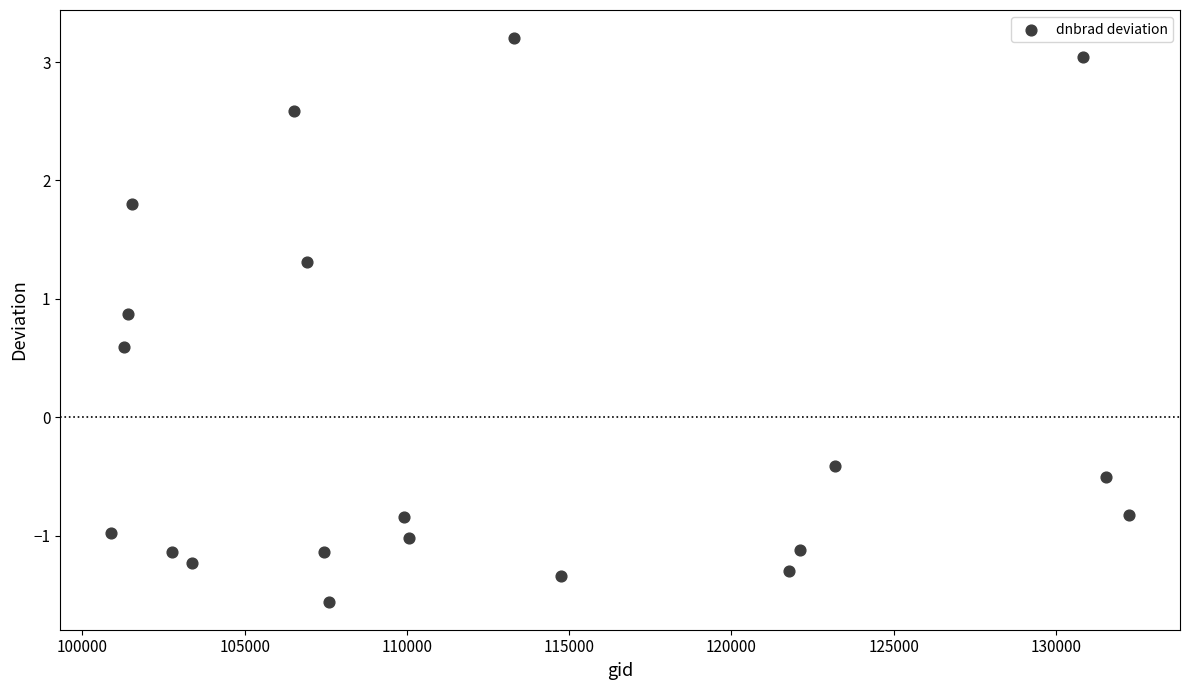

What is the range of Y values (max minus min)?

4.8